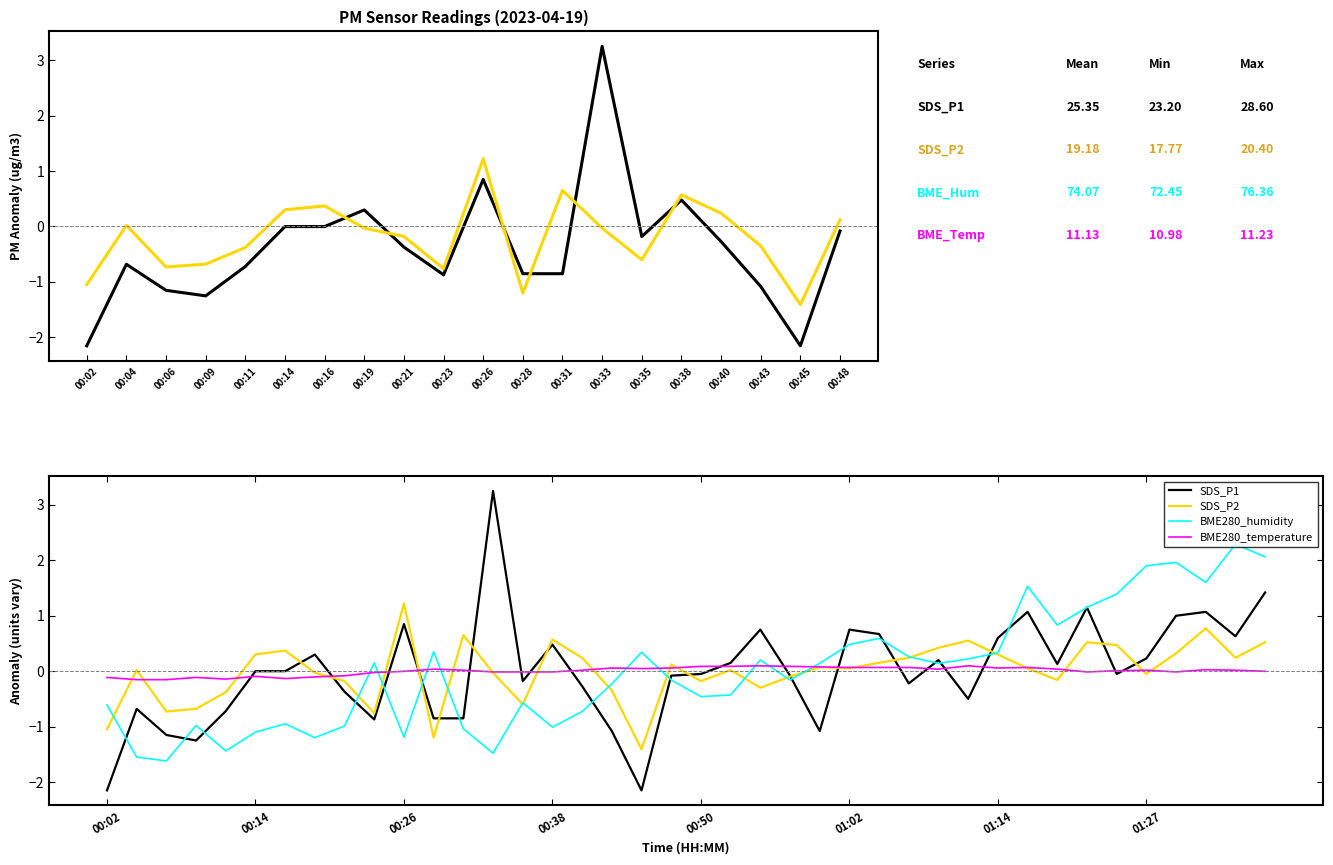

Does the chart have visible grid lines?

No